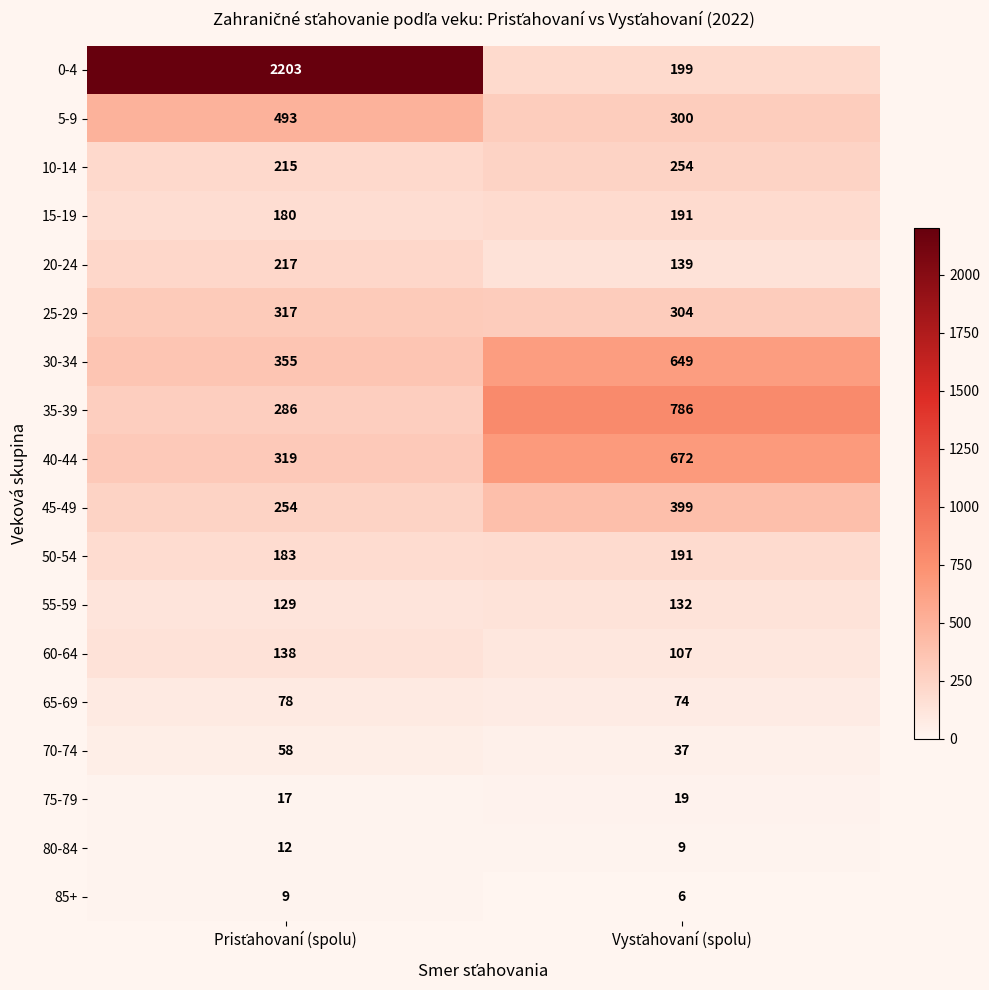

Which series has the largest range (max minus min)?

0-4